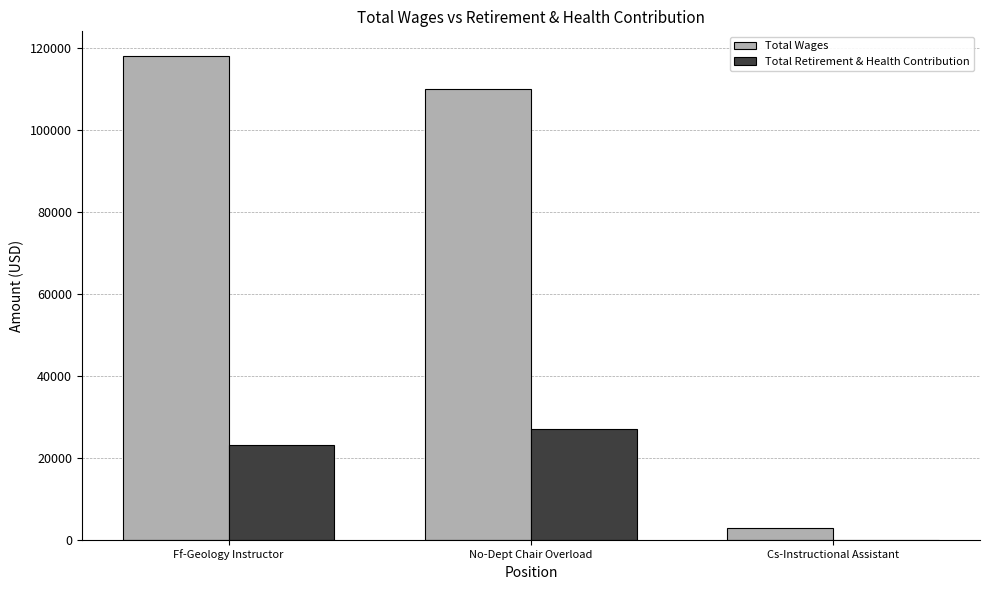

Are the bars horizontal?

No